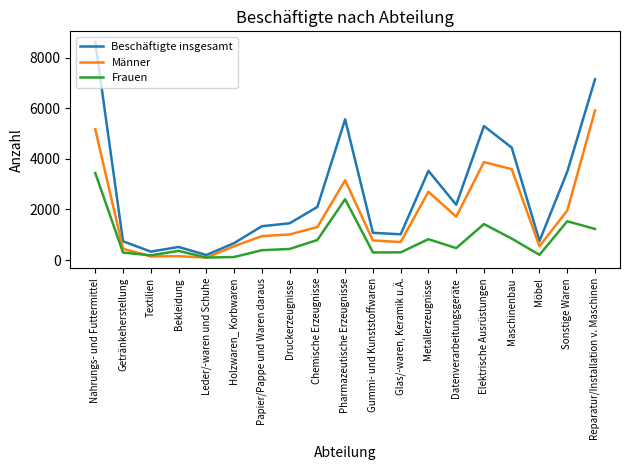

Where does the Frauen series first go above 441?

Nahrungs- und Futtermittel